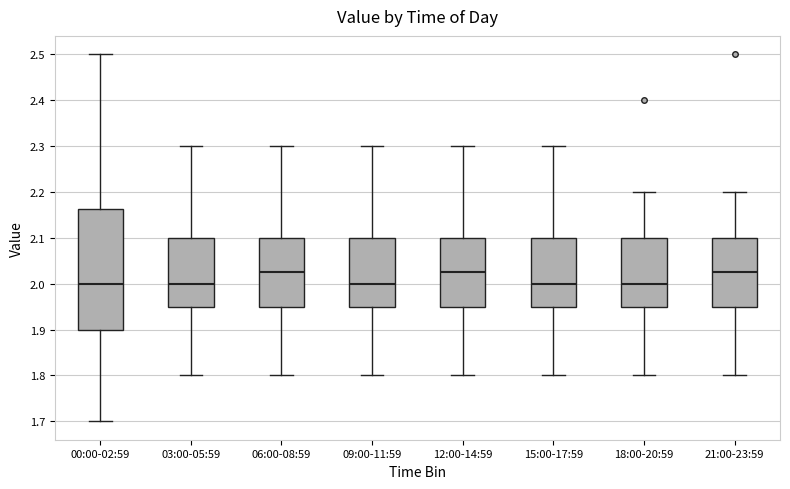

Where is the lower edge of the box for 12:00-14:59 on the y-axis? The values are not printed on the chart, so give them approximately, as read against the axis.

1.95